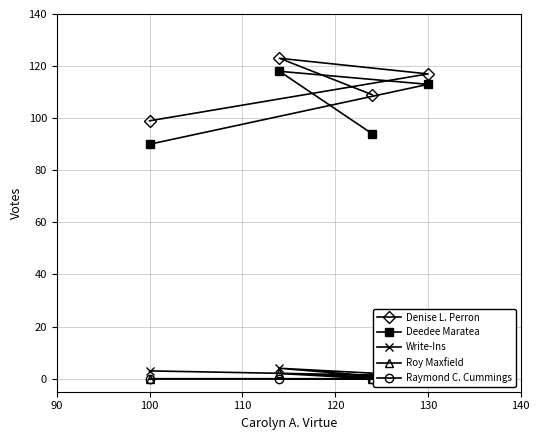

Reading right to left, what are all the values shown in this chart?

Denise L. Perron: 99	117	123	109
Deedee Maratea: 90	113	118	94
Write-Ins: 3	1	4	1
Roy Maxfield: 0	0	2	0
Raymond C. Cummings: 0	0	0	0